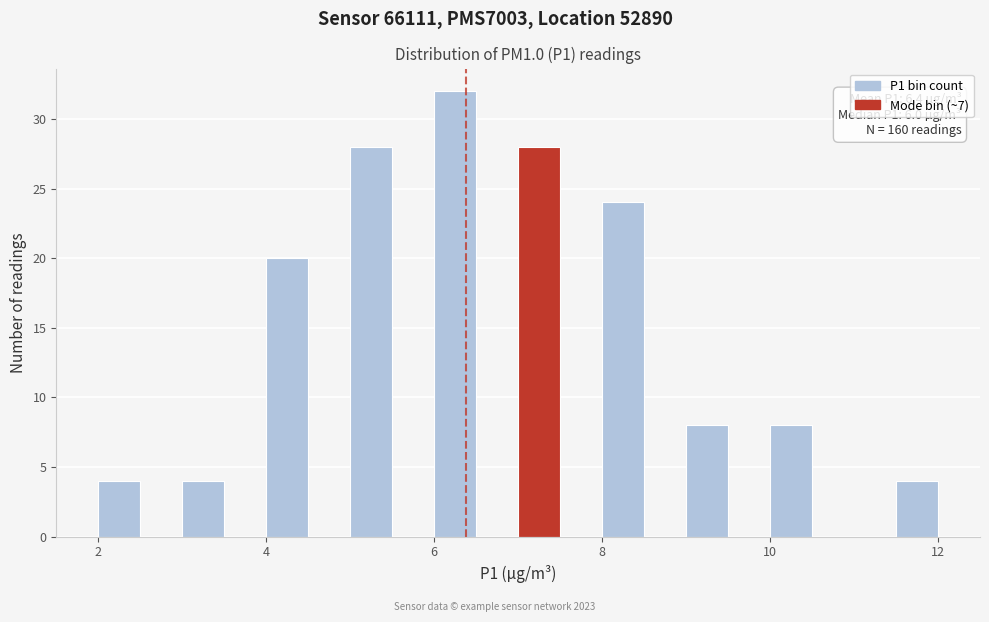

Around what value on the x-axis is the tallest bar? Give the approximate position of its centre, as read against the axis.

6.2